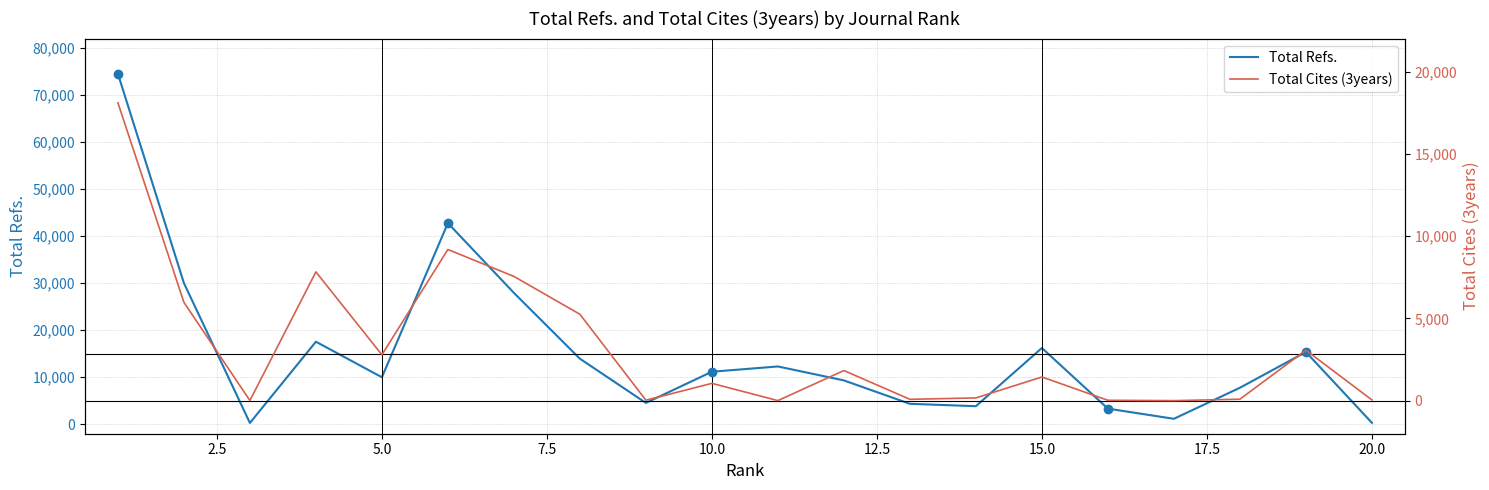

What are all the series names shown in the legend?

Total Refs., Total Cites (3years)